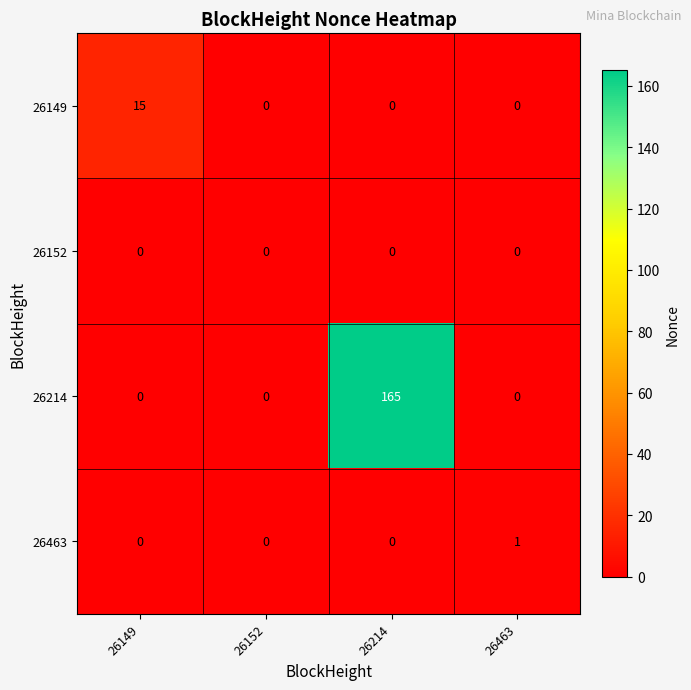

Reading right to left, transcribe all the data shown in this chart.

26149: 26463=0	26214=0	26152=0	26149=15
26152: 26463=0	26214=0	26152=0	26149=0
26214: 26463=0	26214=165	26152=0	26149=0
26463: 26463=1	26214=0	26152=0	26149=0